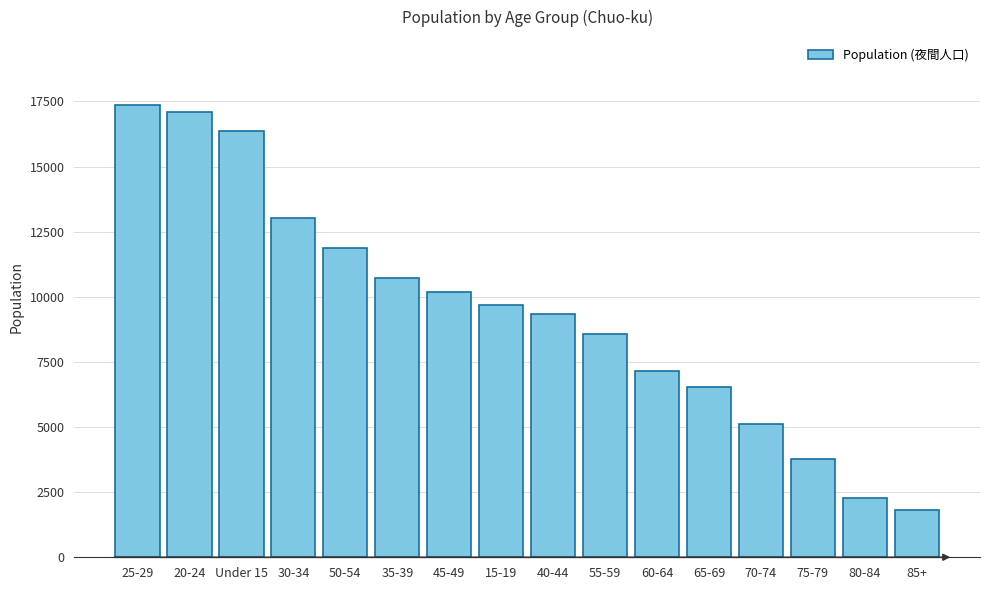

Reading right to left, extract all data points from this chart.

85+=1811	80-84=2260	75-79=3769	70-74=5113	65-69=6525	60-64=7160	55-59=8583	40-44=9347	15-19=9670	45-49=10170	35-39=10714	50-54=11893	30-34=13032	Under 15=16380	20-24=17078	25-29=17366